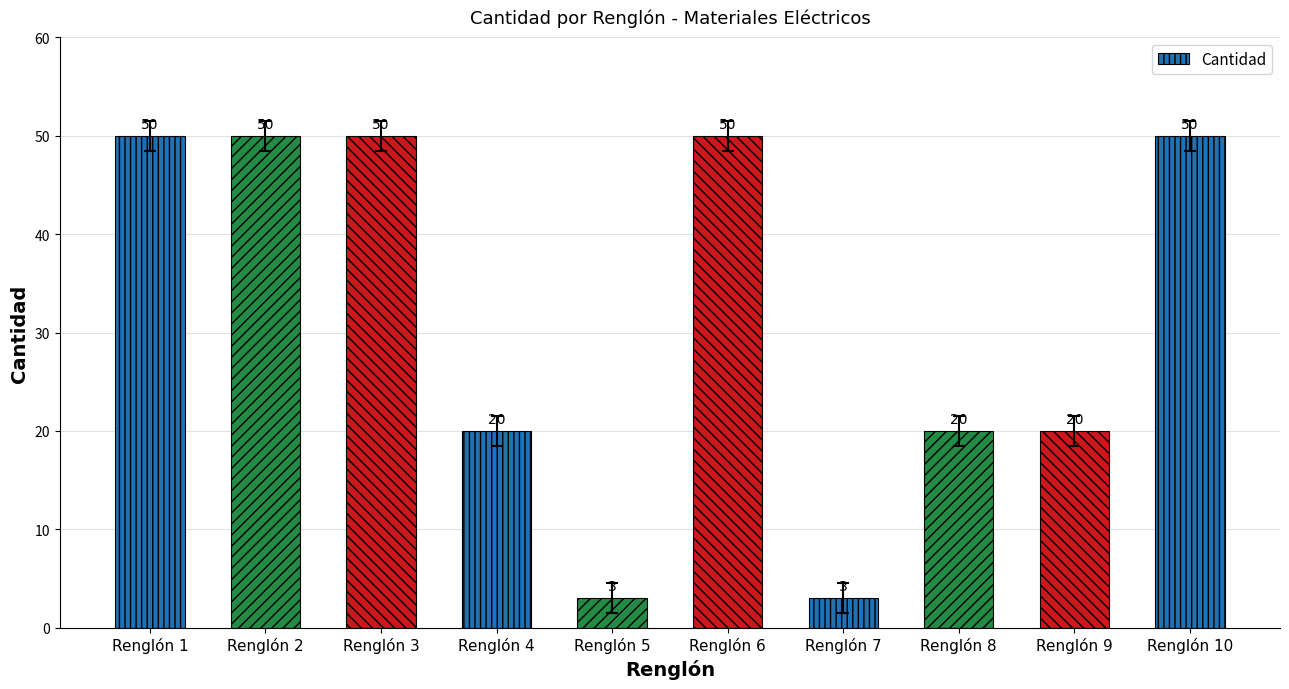

What is the maximum value shown in the chart?

50